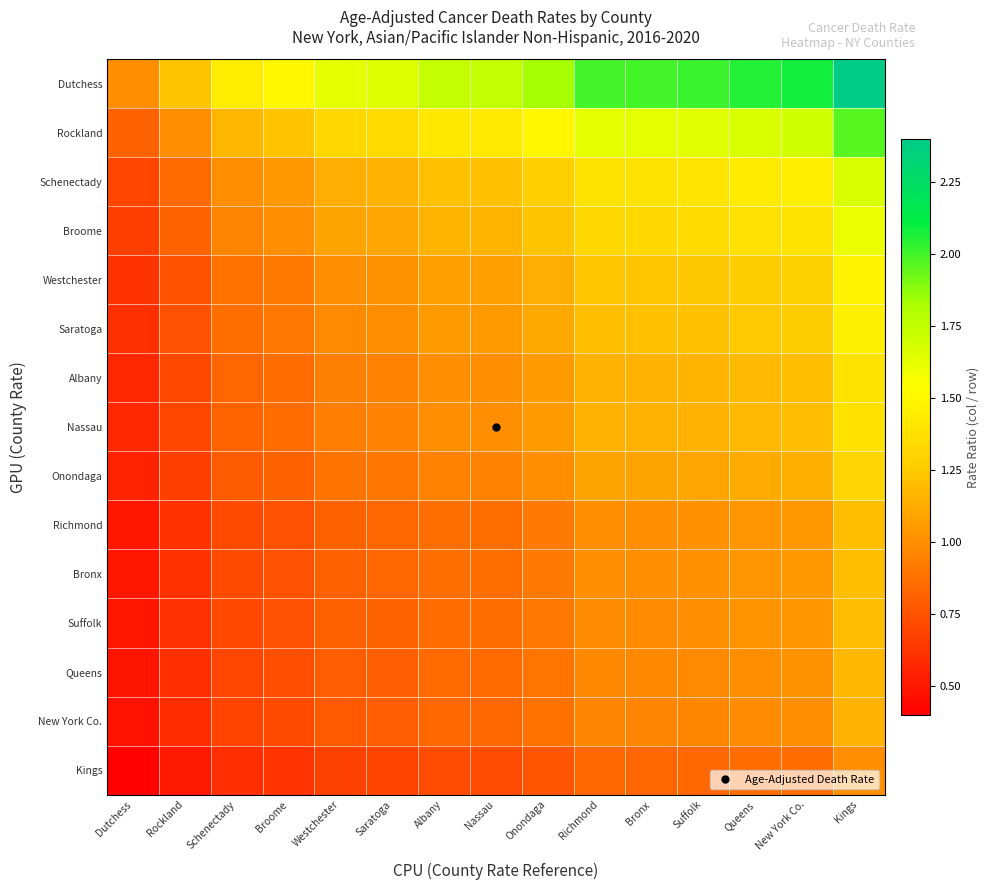

List the series in order of their peak value, lowest first.

Kings, New York Co., Queens, Suffolk, Bronx, Richmond, Onondaga, Nassau, Albany, Saratoga, Westchester, Broome, Schenectady, Rockland, Dutchess